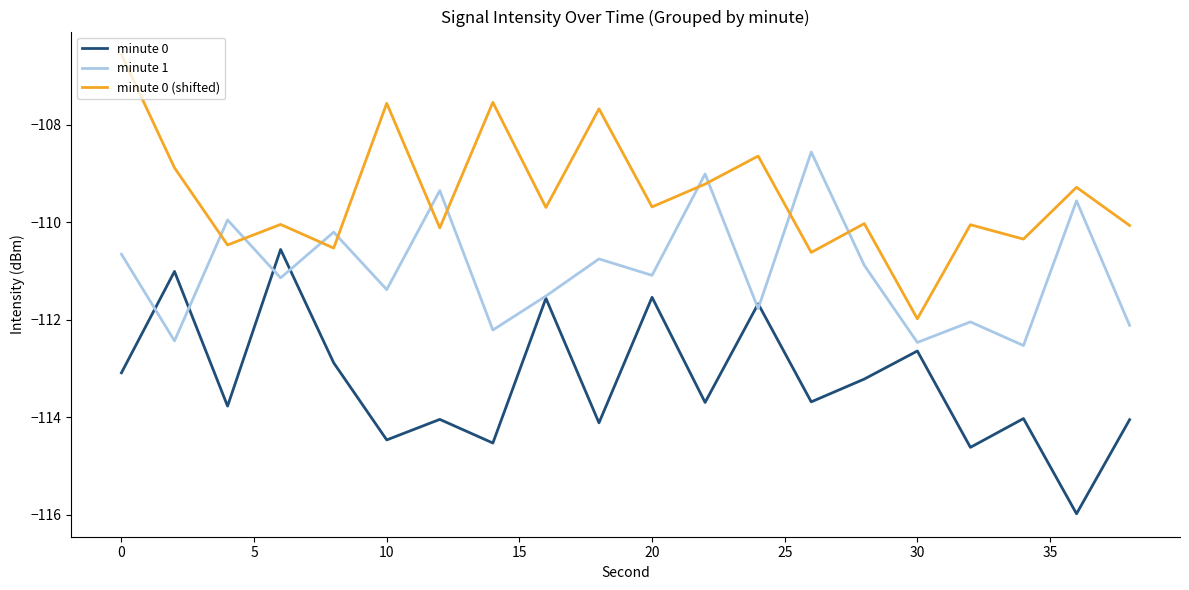

How many categories are shown in the chart?

20